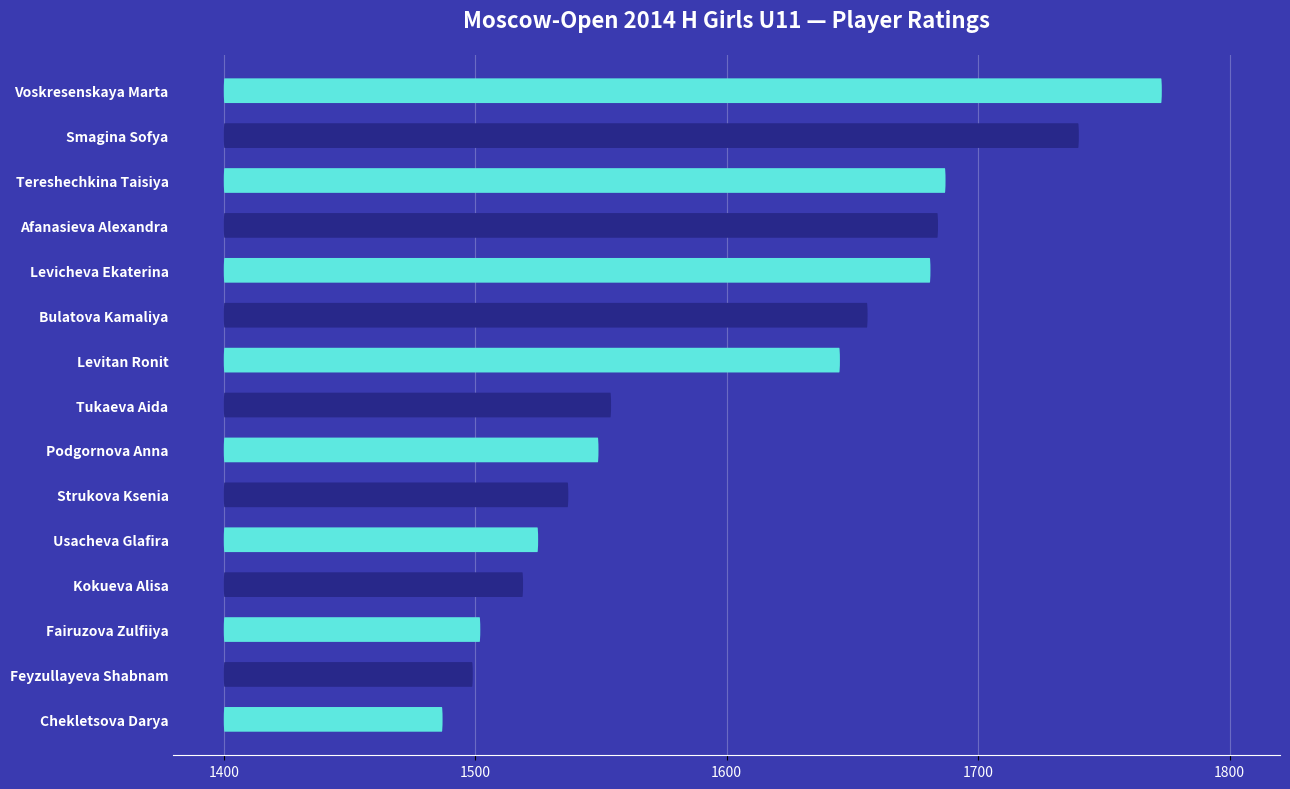

What is the approximate value at Afanasieva Alexandra, to the nearest 5?

1685